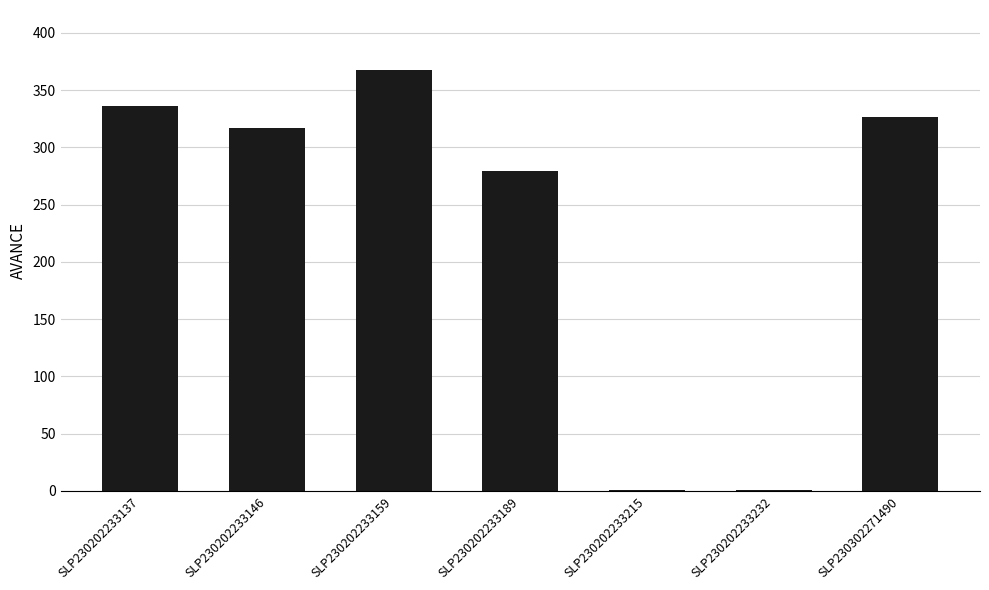

Which label corresponds to the largest value in the chart?

SLP230202233159